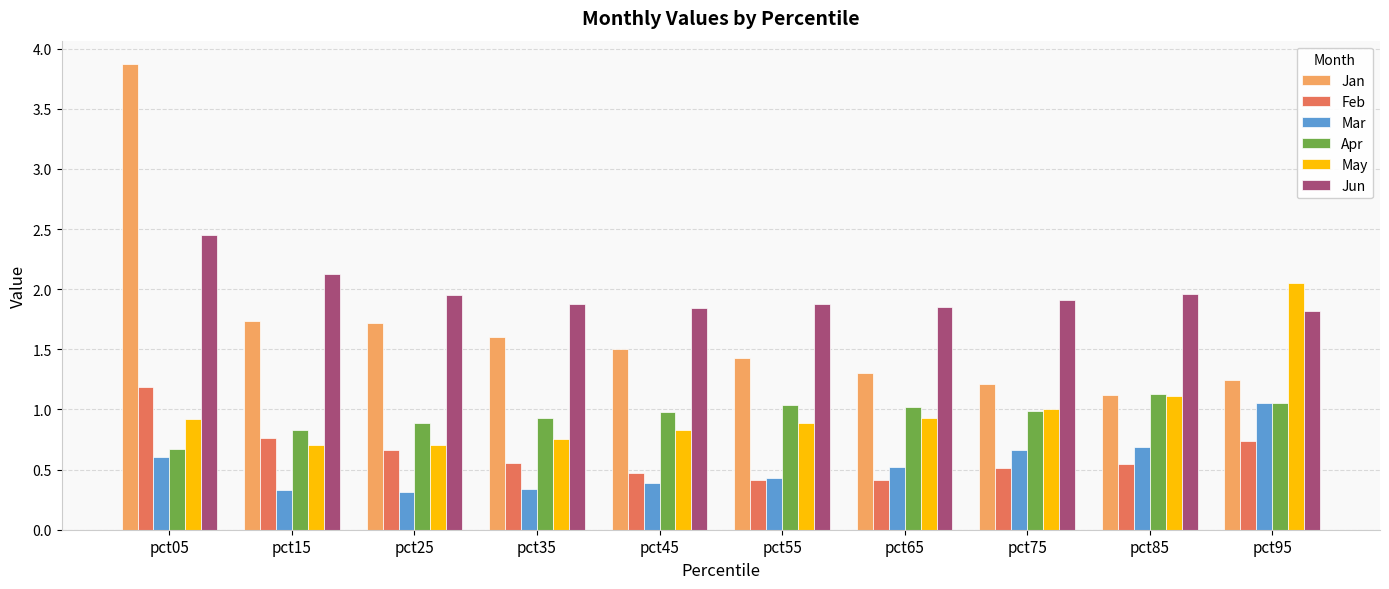

At pct35, list the series in order from largest to smallest.

Jun, Jan, Apr, May, Feb, Mar